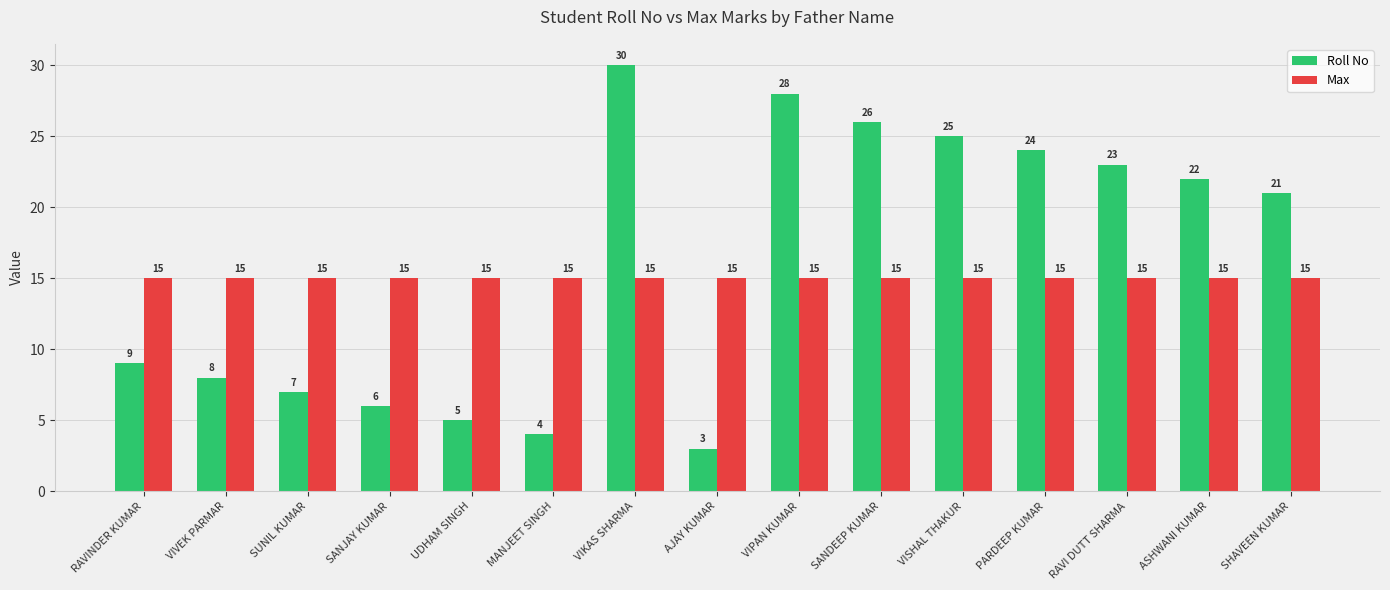

What is the label of the 2nd bar from the left?

VIVEK PARMAR